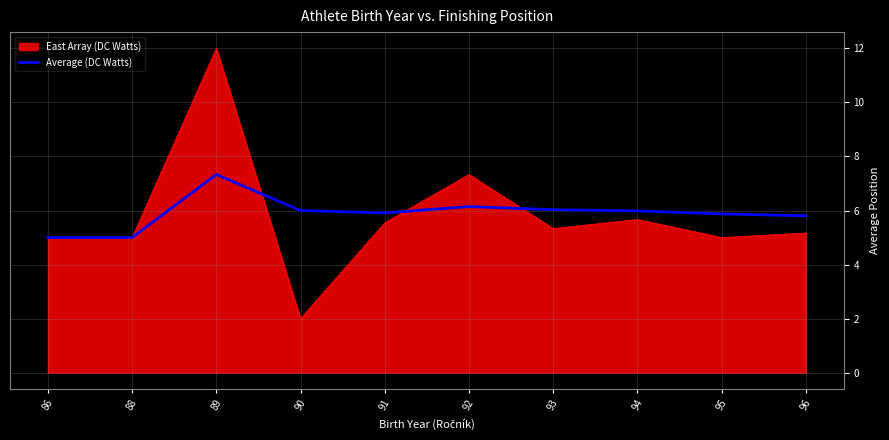

What is the minimum value shown in the chart?

2.0